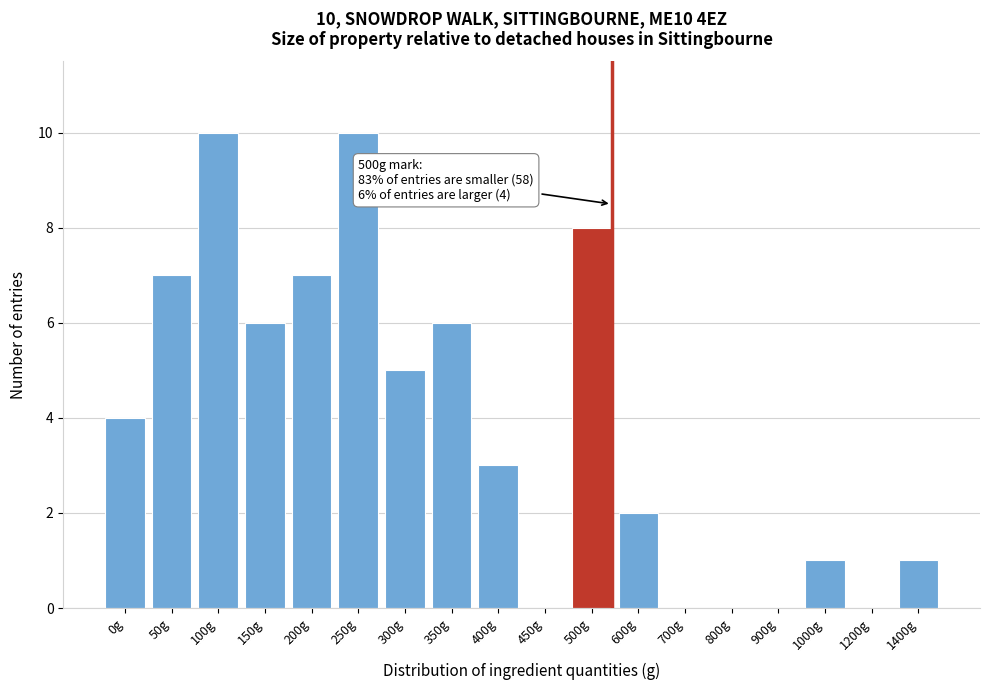

Reading right to left, extract all data points from this chart.

1400g=1	1200g=0	1000g=1	900g=0	800g=0	700g=0	600g=2	500g=8	450g=0	400g=3	350g=6	300g=5	250g=10	200g=7	150g=6	100g=10	50g=7	0g=4